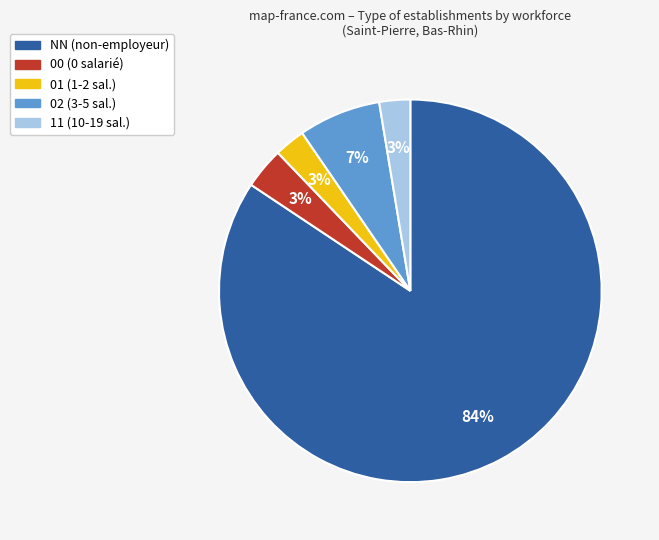

To the nearest percent, what percentage of the pie is 11 (10-19 sal.)?

3%